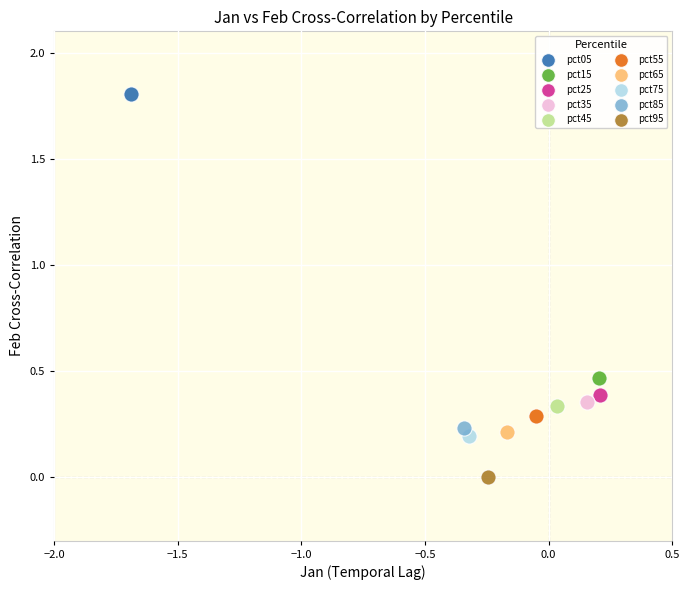

What are all the series names shown in the legend?

pct05, pct15, pct25, pct35, pct45, pct55, pct65, pct75, pct85, pct95